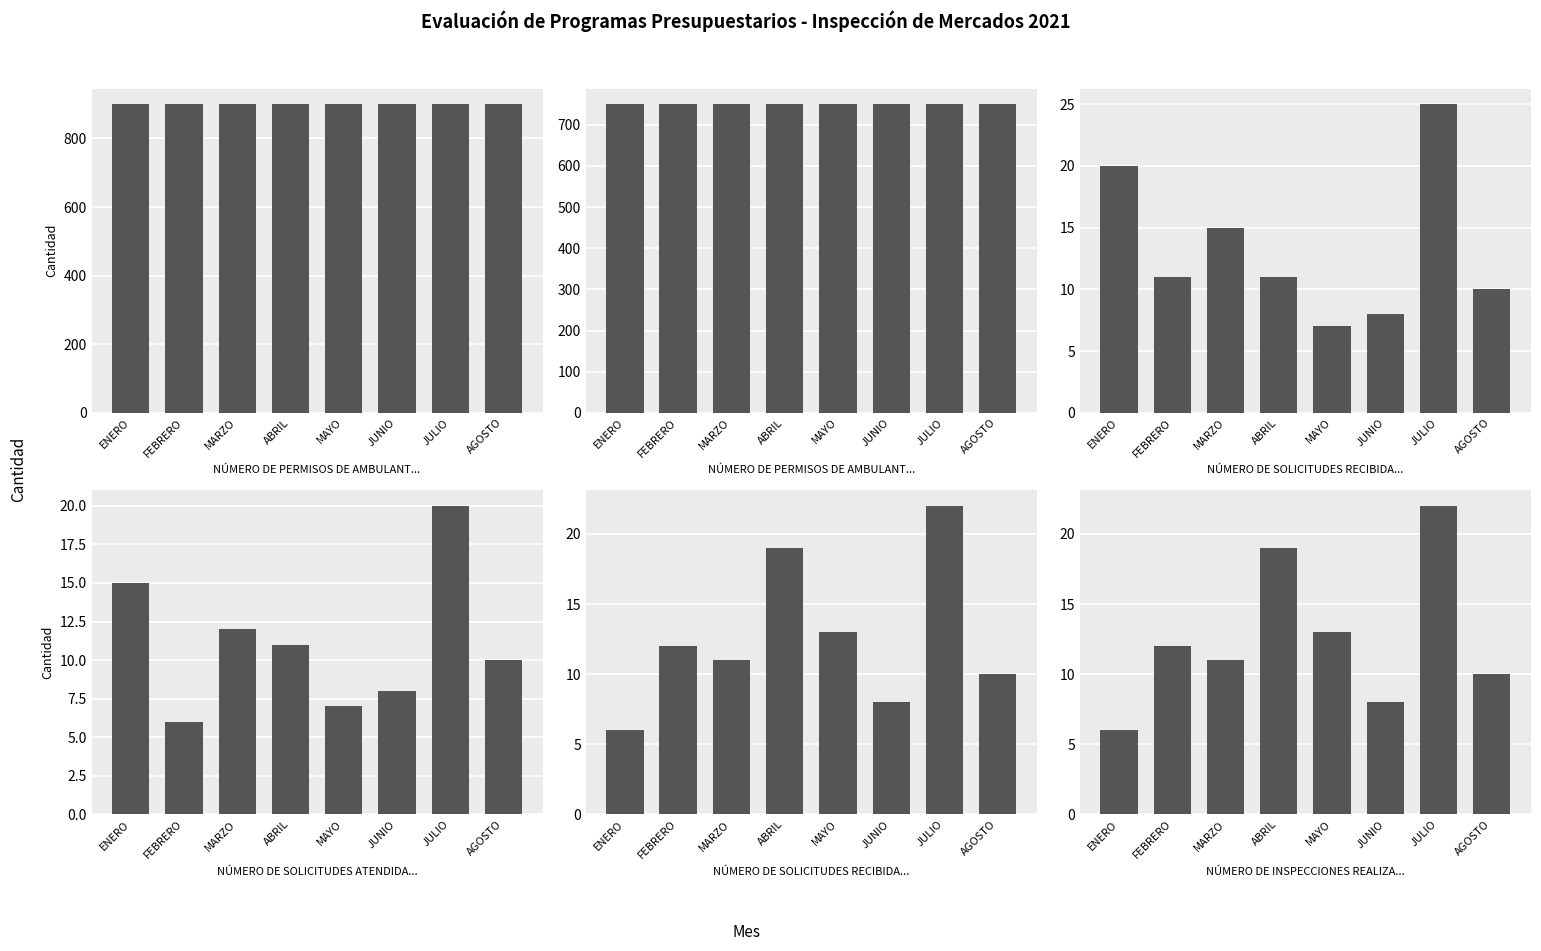

How many bars are there in total?

48